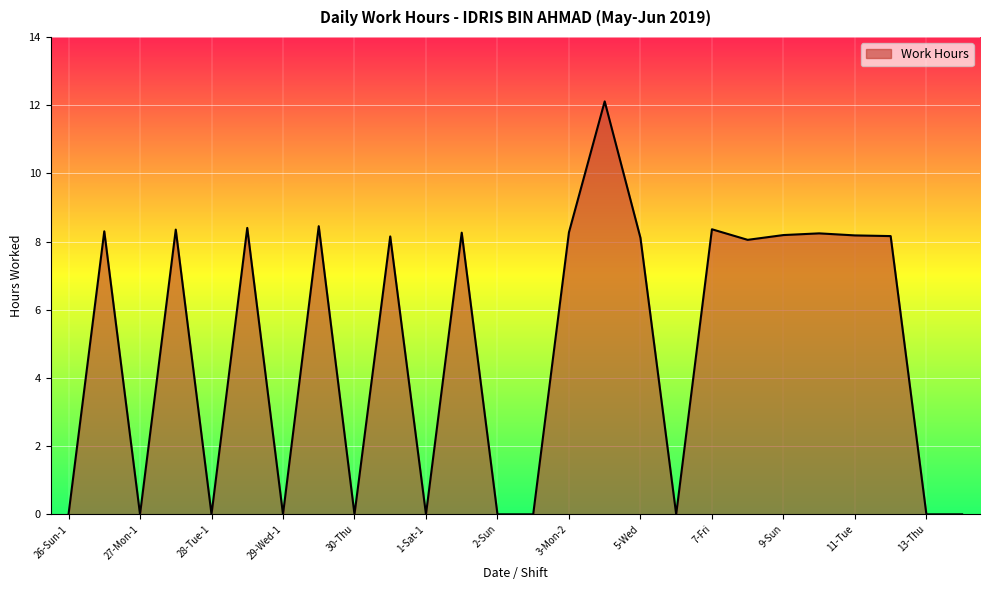

What is the label of the 22nd point from the right?

28-Tue-1